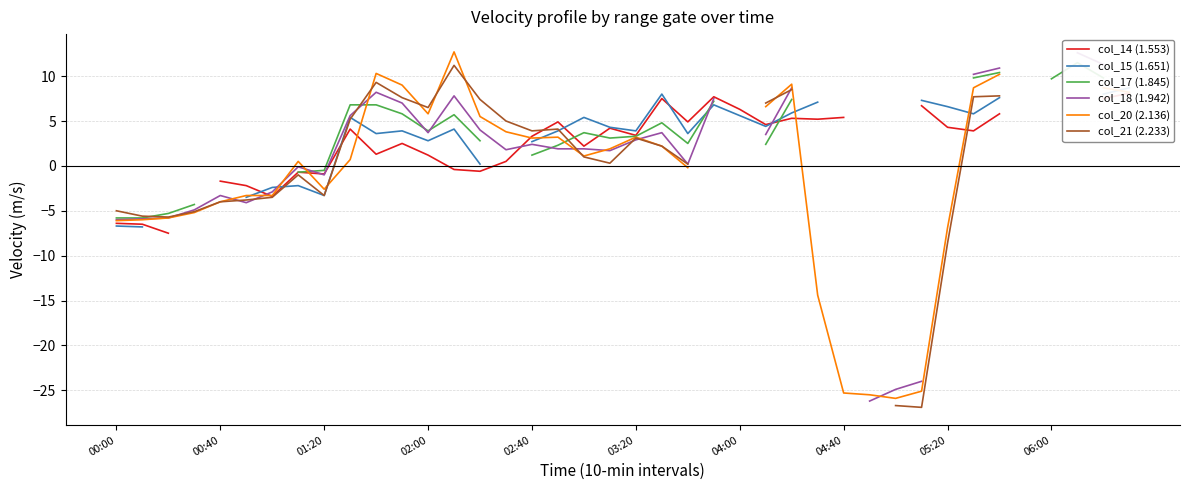

How many interior local valleys does the col_17 (1.845) series have?

3